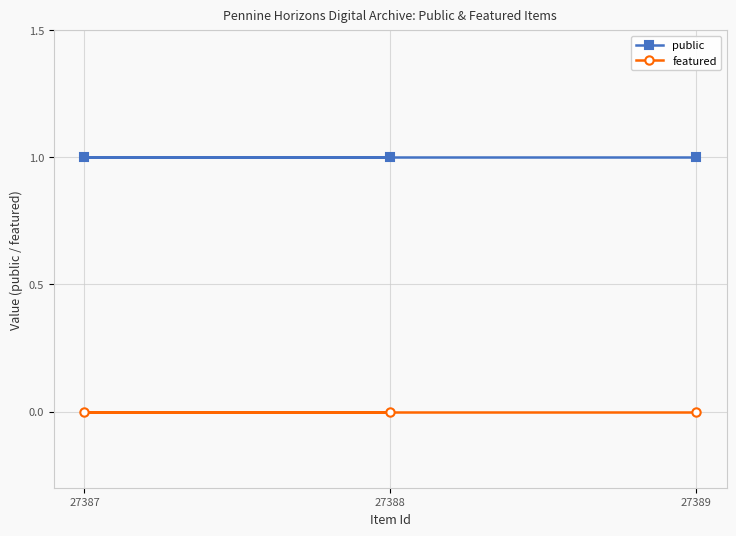

Rank the series at 27389 from lowest to highest value.

featured, public